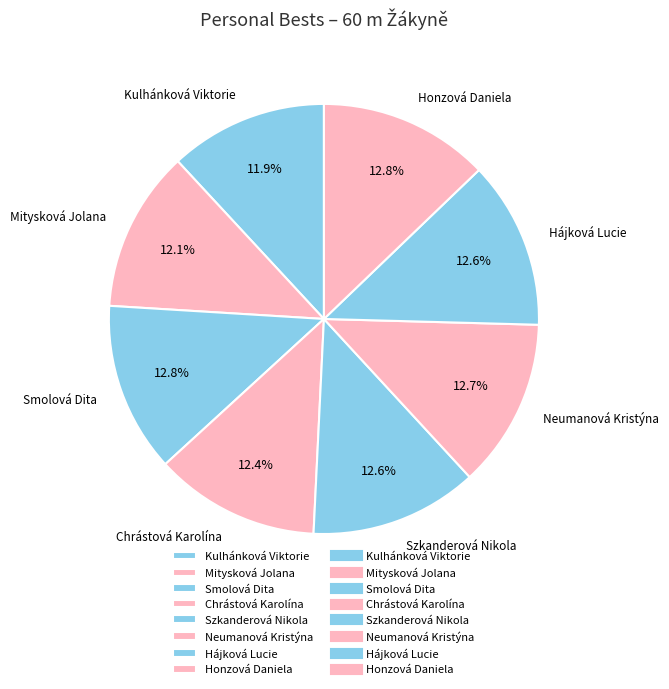

Approximately how many times larger is the value at Chrástová Karolína compared to Hájková Lucie?

1.0